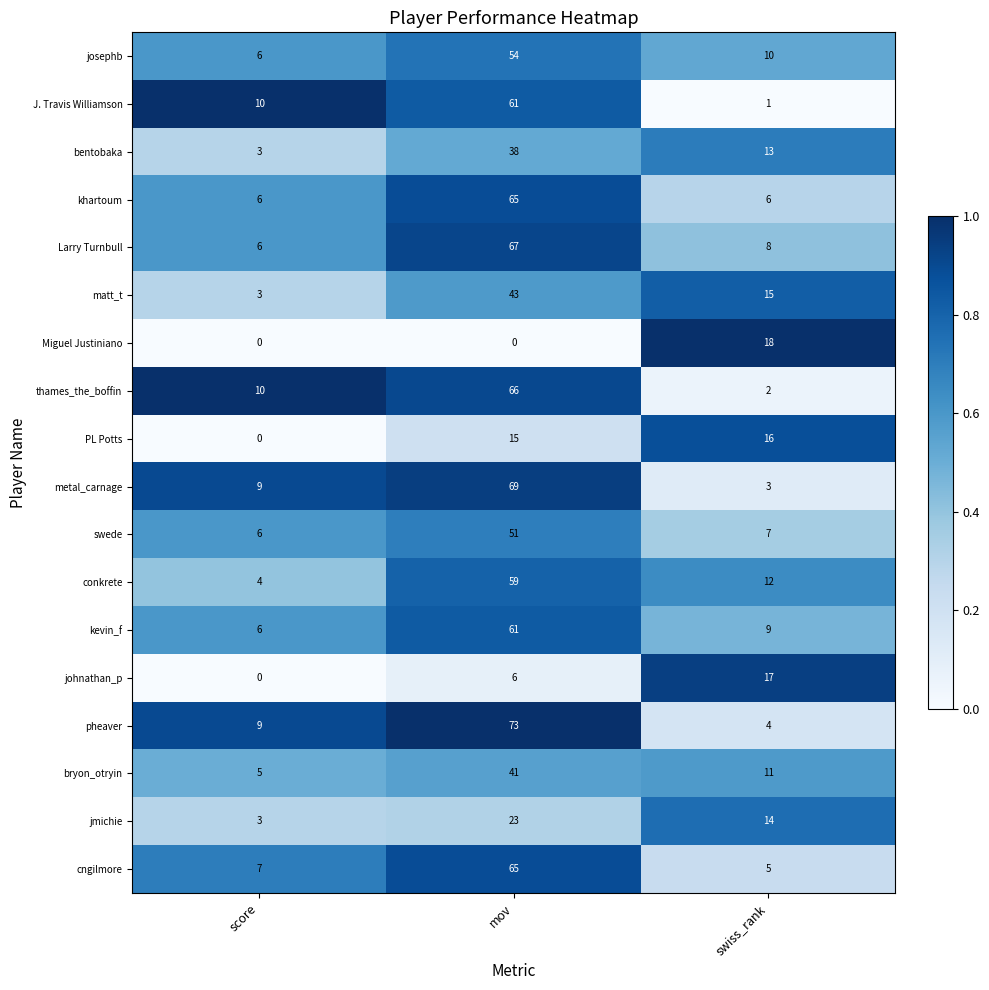

Which series has the largest total across all categories?

pheaver